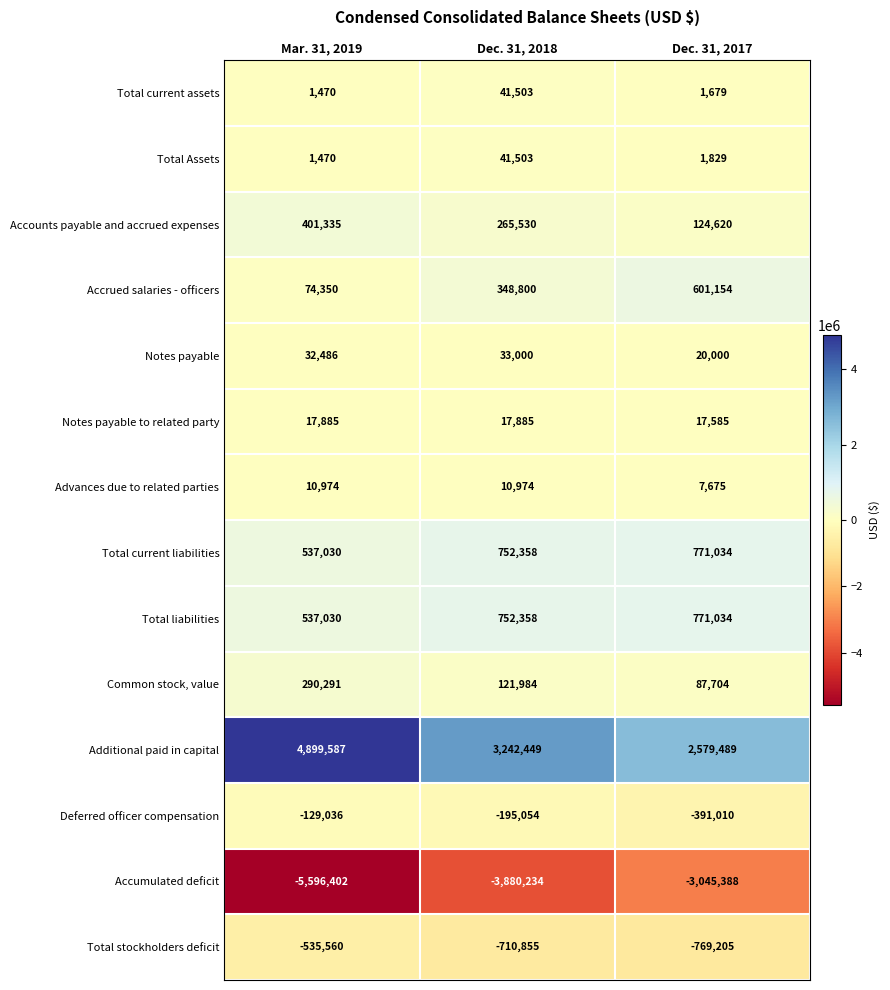

What is the minimum value shown in the chart?

-5596402